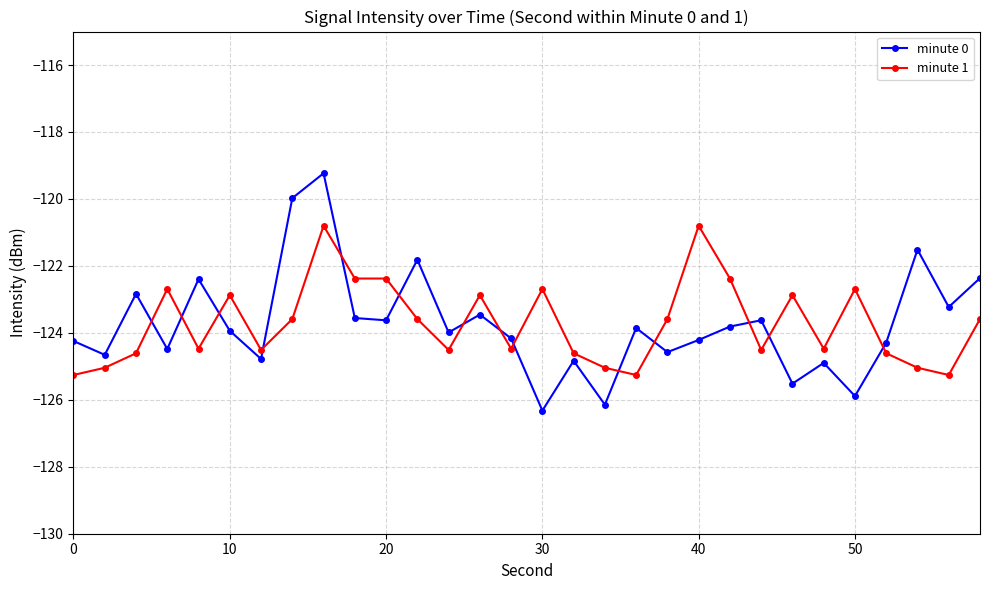

What is the maximum value for minute 0?

-119.2